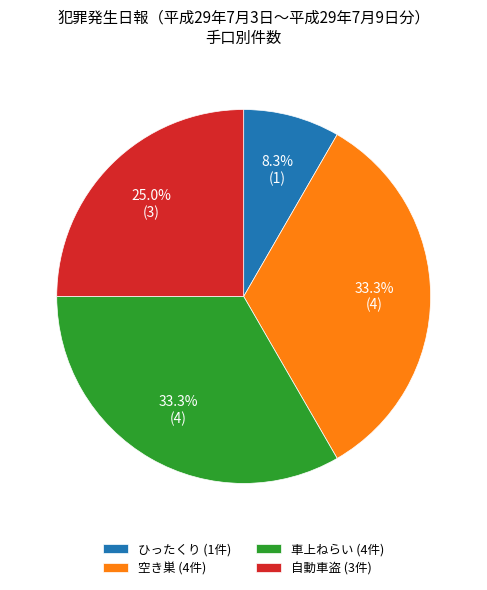

What is the ratio of the value at 空き巣 to the value at 車上ねらい?

1.0